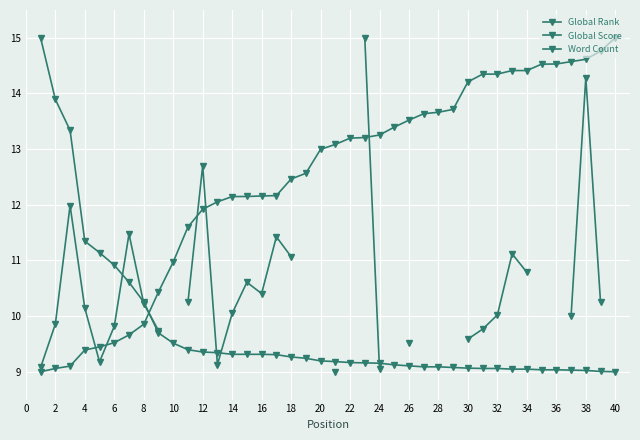

What is the sum of all Global Score values?

390.3